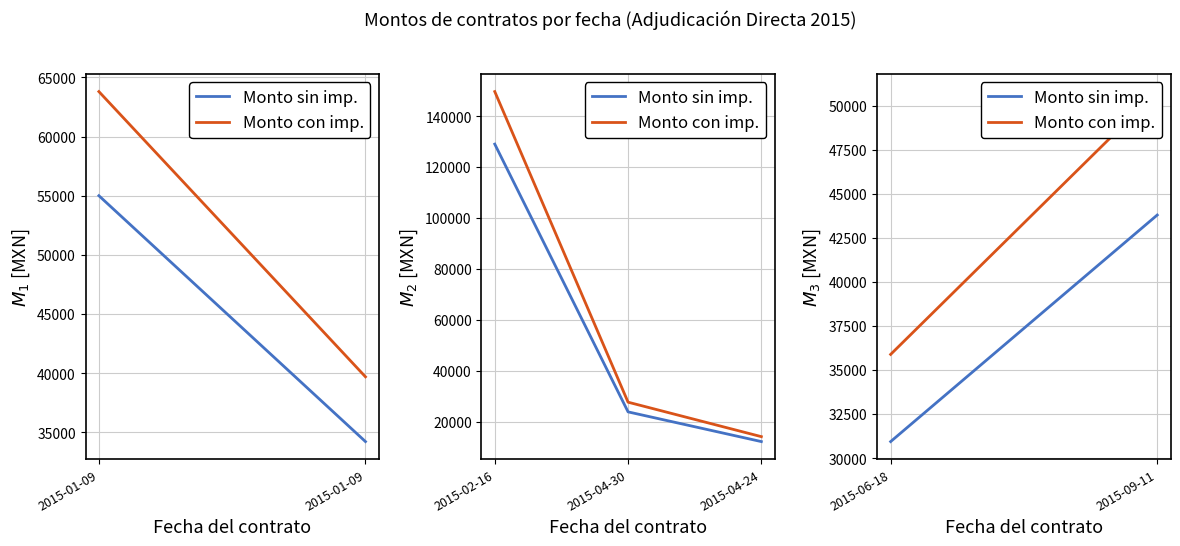

Reading left to right, transcribe all the data shown in this chart.

Monto sin imp.: 2015-02-16=129000	2015-04-30=23800	2015-04-24=12125
Monto con imp.: 2015-02-16=149640	2015-04-30=27608	2015-04-24=14065